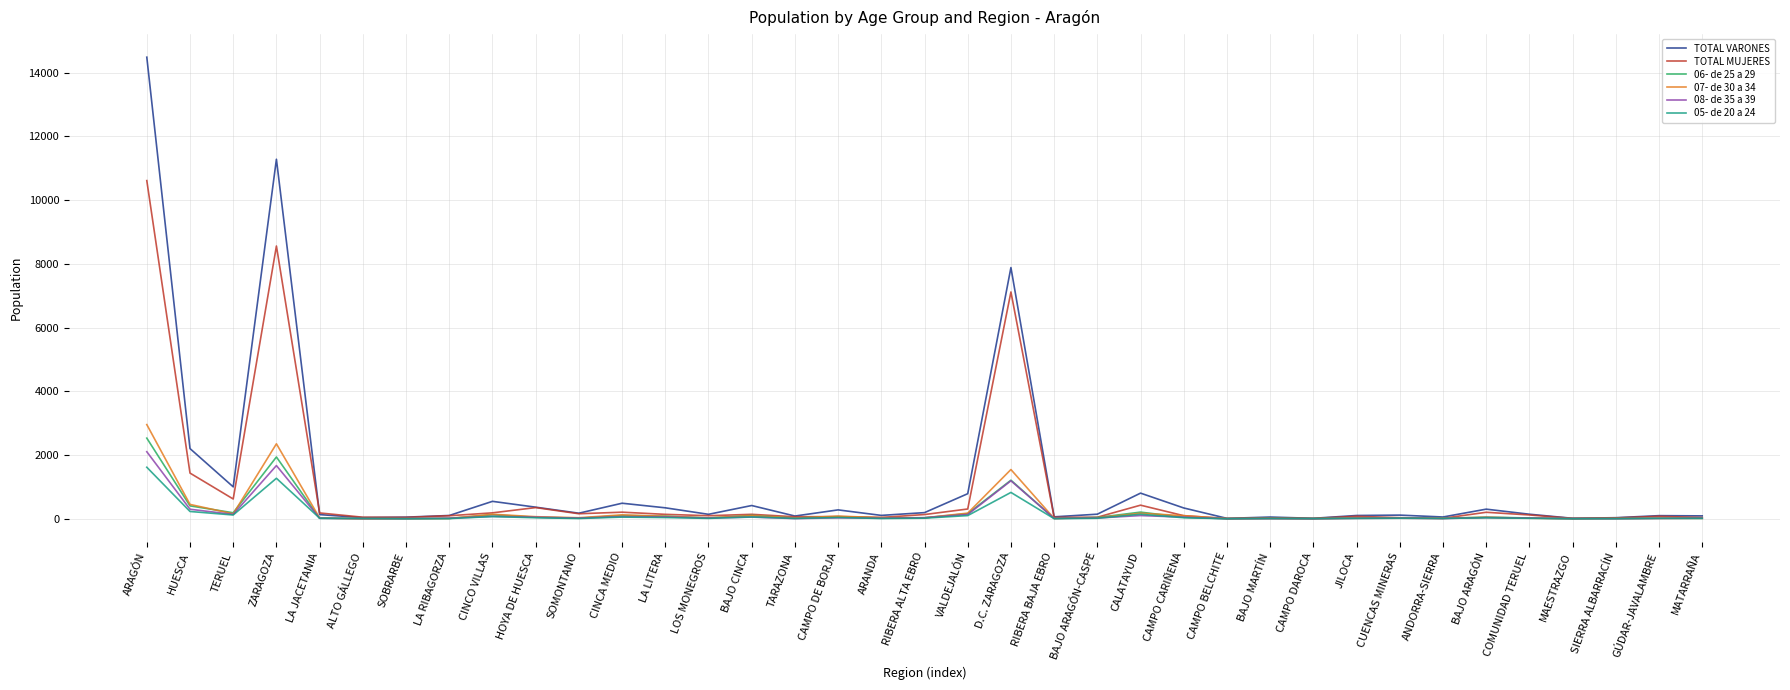

At which category is the sum across all series the highest?

ARAGÓN